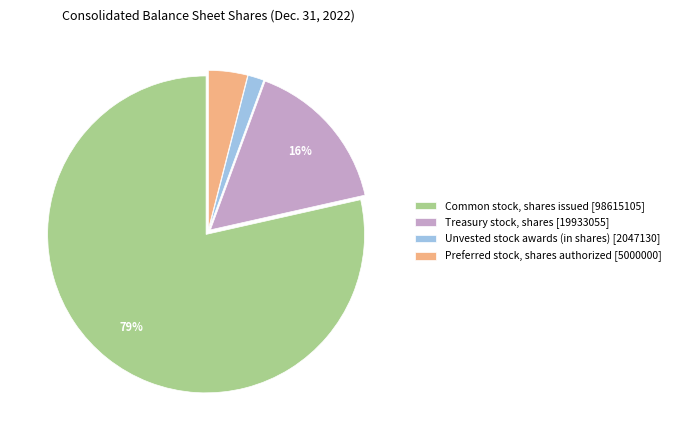

Is there any slice that represents more than half of the pie?

Yes